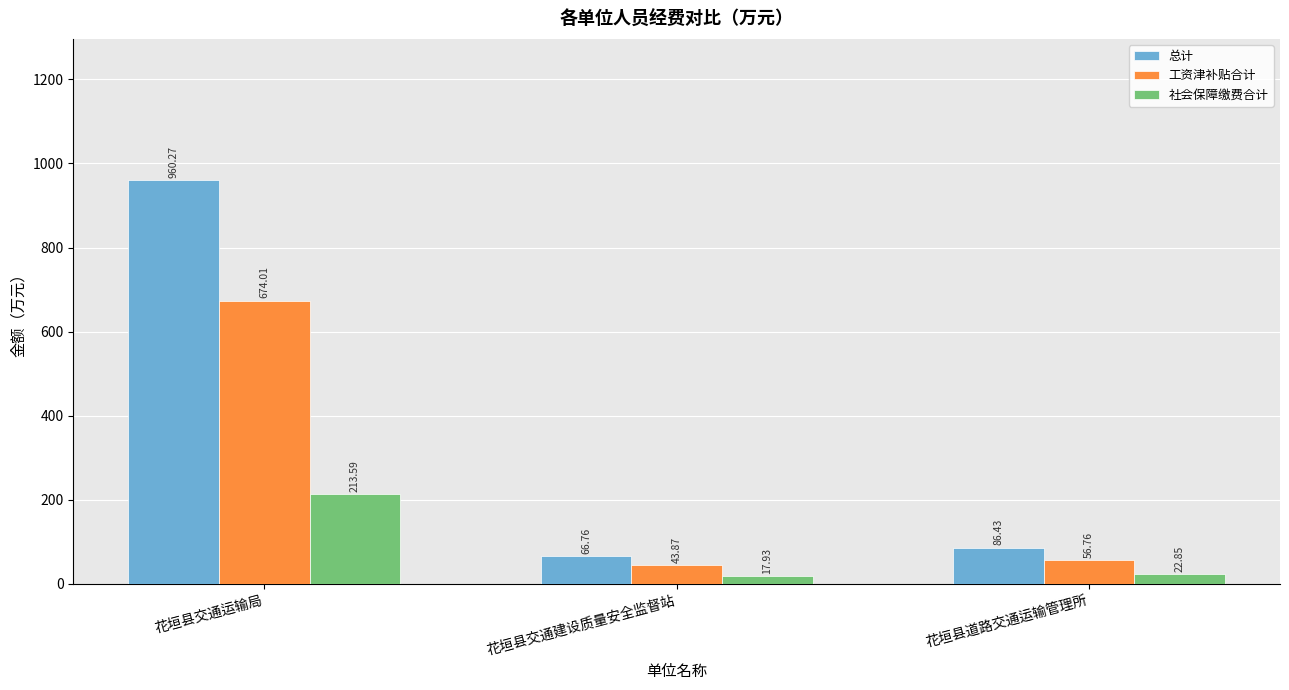

Which series has the largest total across all categories?

总计